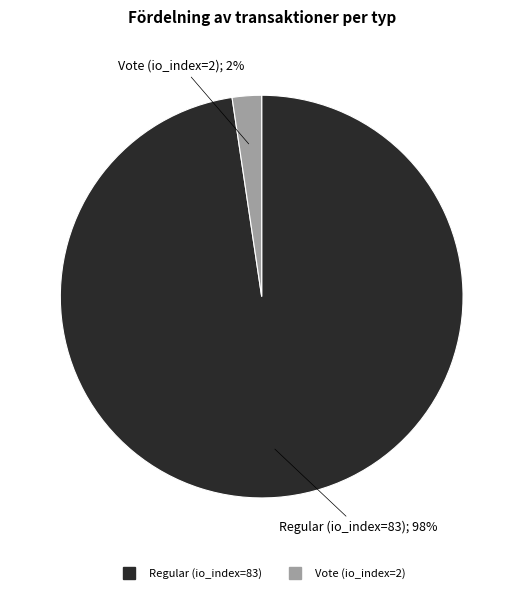

To the nearest percent, what percentage of the pie is Regular (io_index=83)?

98%